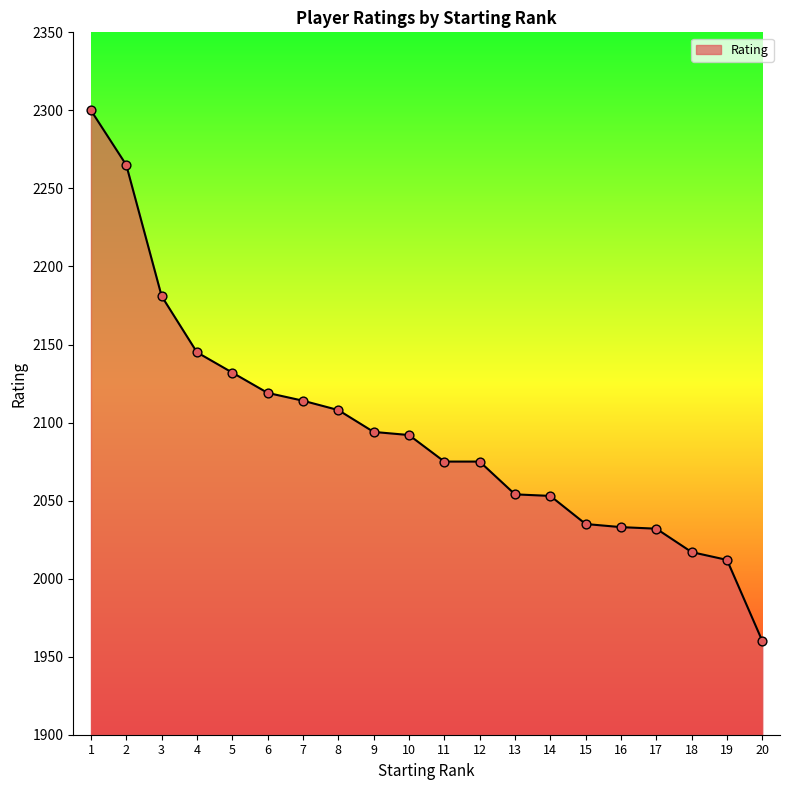

What is the change in value from 18 to 20?

-57